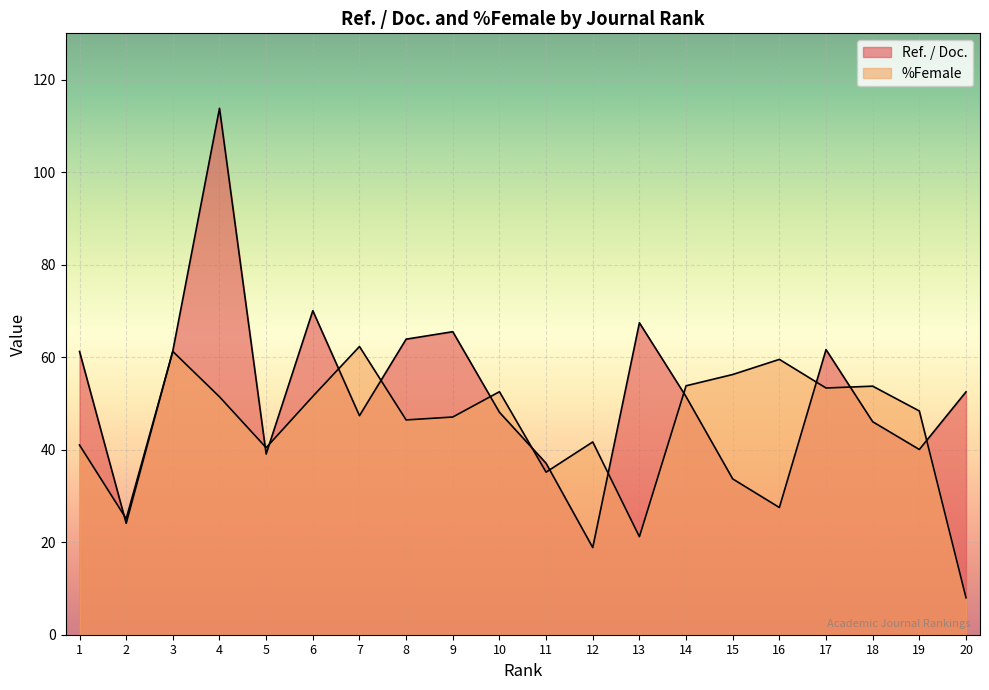

How many times do %Female and Ref. / Doc. cross each other?

14